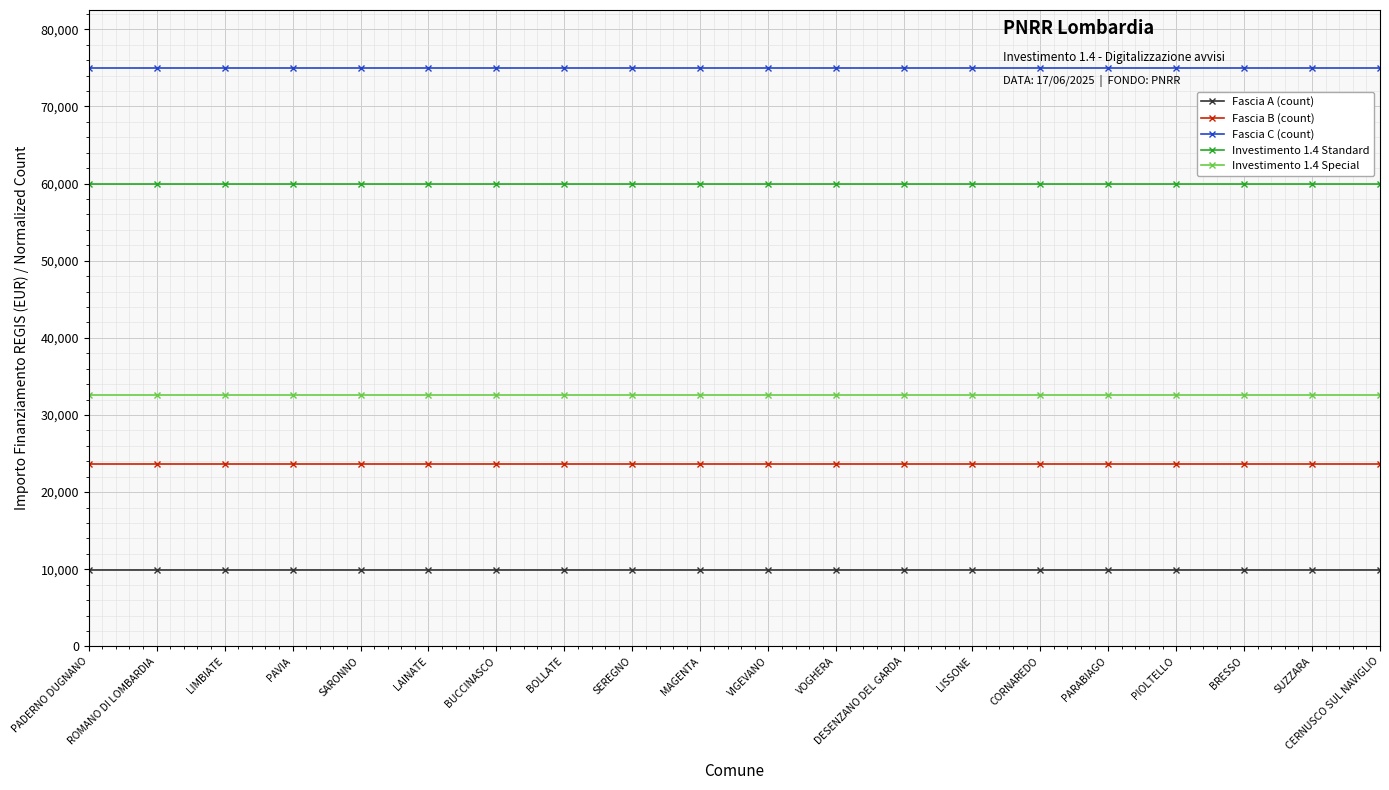

Reading right to left, list all the values displayed in this chart.

Fascia A (count): CERNUSCO SUL NAVIGLIO=9868.4	SUZZARA=9868.4	BRESSO=9868.4	PIOLTELLO=9868.4	PARABIAGO=9868.4	CORNAREDO=9868.4	LISSONE=9868.4	DESENZANO DEL GARDA=9868.4	VOGHERA=9868.4	VIGEVANO=9868.4	MAGENTA=9868.4	SEREGNO=9868.4	BOLLATE=9868.4	BUCCINASCO=9868.4	LAINATE=9868.4	SARONNO=9868.4	PAVIA=9868.4	LIMBIATE=9868.4	ROMANO DI LOMBARDIA=9868.4	PADERNO DUGNANO=9868.4
Fascia B (count): CERNUSCO SUL NAVIGLIO=23684.2	SUZZARA=23684.2	BRESSO=23684.2	PIOLTELLO=23684.2	PARABIAGO=23684.2	CORNAREDO=23684.2	LISSONE=23684.2	DESENZANO DEL GARDA=23684.2	VOGHERA=23684.2	VIGEVANO=23684.2	MAGENTA=23684.2	SEREGNO=23684.2	BOLLATE=23684.2	BUCCINASCO=23684.2	LAINATE=23684.2	SARONNO=23684.2	PAVIA=23684.2	LIMBIATE=23684.2	ROMANO DI LOMBARDIA=23684.2	PADERNO DUGNANO=23684.2
Fascia C (count): CERNUSCO SUL NAVIGLIO=75000.0	SUZZARA=75000.0	BRESSO=75000.0	PIOLTELLO=75000.0	PARABIAGO=75000.0	CORNAREDO=75000.0	LISSONE=75000.0	DESENZANO DEL GARDA=75000.0	VOGHERA=75000.0	VIGEVANO=75000.0	MAGENTA=75000.0	SEREGNO=75000.0	BOLLATE=75000.0	BUCCINASCO=75000.0	LAINATE=75000.0	SARONNO=75000.0	PAVIA=75000.0	LIMBIATE=75000.0	ROMANO DI LOMBARDIA=75000.0	PADERNO DUGNANO=75000.0
Investimento 1.4 Standard: CERNUSCO SUL NAVIGLIO=59966.0	SUZZARA=59966.0	BRESSO=59966.0	PIOLTELLO=59966.0	PARABIAGO=59966.0	CORNAREDO=59966.0	LISSONE=59966.0	DESENZANO DEL GARDA=59966.0	VOGHERA=59966.0	VIGEVANO=59966.0	MAGENTA=59966.0	SEREGNO=59966.0	BOLLATE=59966.0	BUCCINASCO=59966.0	LAINATE=59966.0	SARONNO=59966.0	PAVIA=59966.0	LIMBIATE=59966.0	ROMANO DI LOMBARDIA=59966.0	PADERNO DUGNANO=59966.0
Investimento 1.4 Special: CERNUSCO SUL NAVIGLIO=32589.0	SUZZARA=32589.0	BRESSO=32589.0	PIOLTELLO=32589.0	PARABIAGO=32589.0	CORNAREDO=32589.0	LISSONE=32589.0	DESENZANO DEL GARDA=32589.0	VOGHERA=32589.0	VIGEVANO=32589.0	MAGENTA=32589.0	SEREGNO=32589.0	BOLLATE=32589.0	BUCCINASCO=32589.0	LAINATE=32589.0	SARONNO=32589.0	PAVIA=32589.0	LIMBIATE=32589.0	ROMANO DI LOMBARDIA=32589.0	PADERNO DUGNANO=32589.0